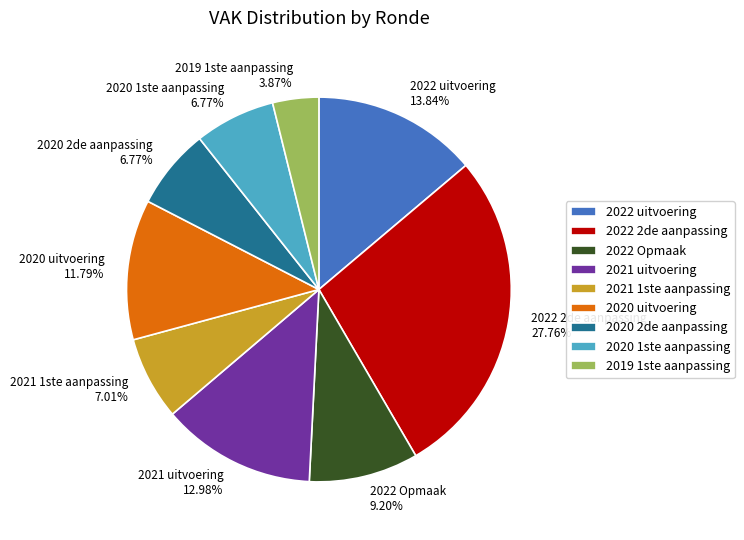

Is it true that 2021 1ste aanpassing is 7% of the pie?

True